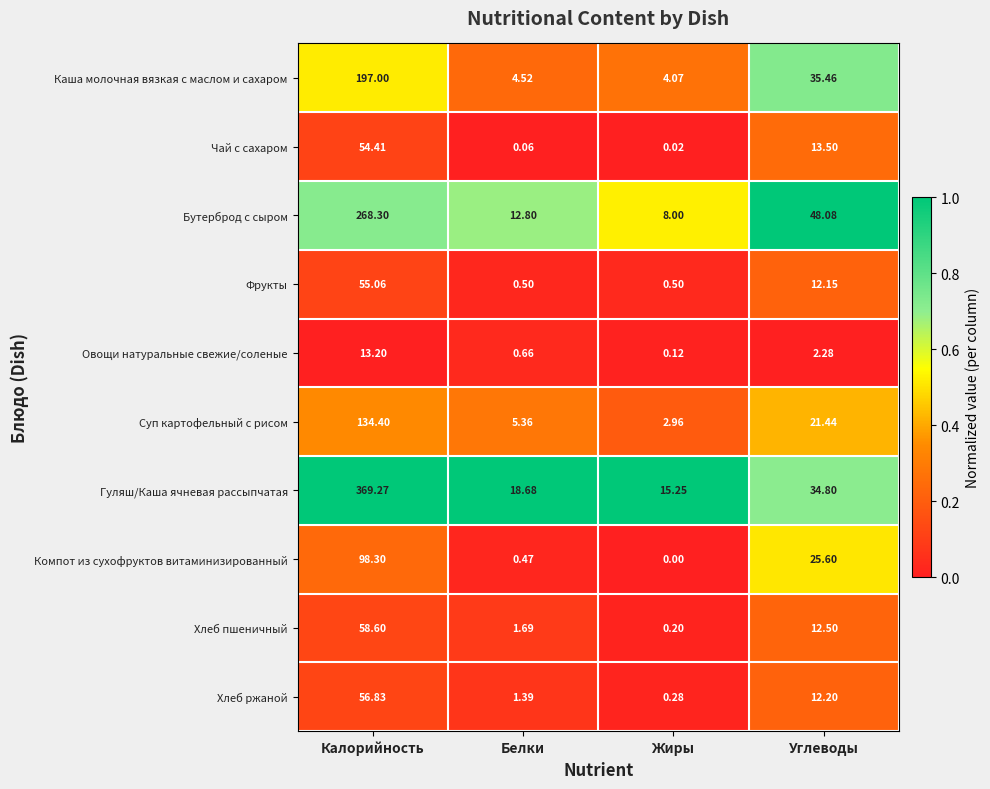

List the series in order of their peak value, lowest first.

Овощи натуральные свежие/соленые, Чай с сахаром, Фрукты, Хлеб ржаной, Хлеб пшеничный, Компот из сухофруктов витаминизированный, Суп картофельный с рисом, Каша молочная вязкая с маслом и сахаром, Бутерброд с сыром, Гуляш/Каша ячневая рассыпчатая